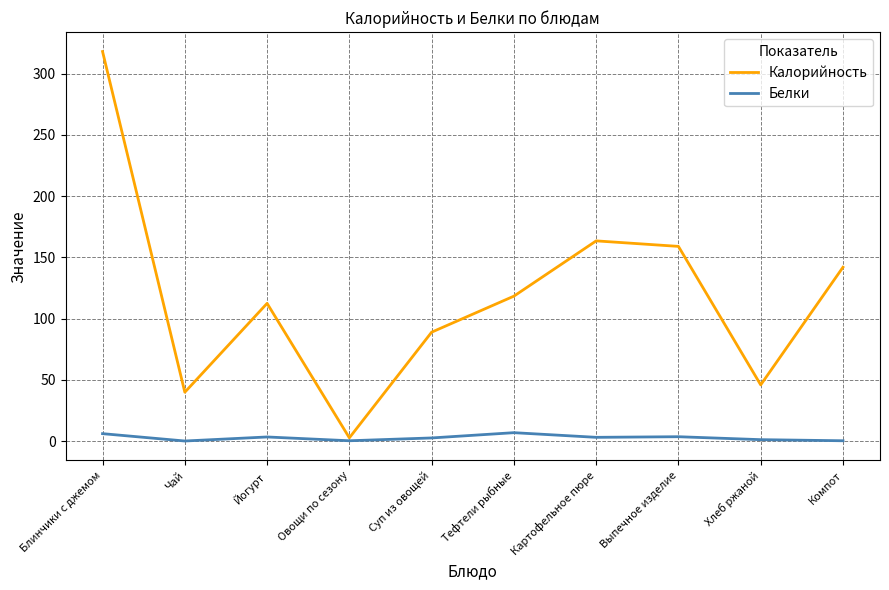

The value of Калорийность at Суп из овощей is 89.0. True or false?

True